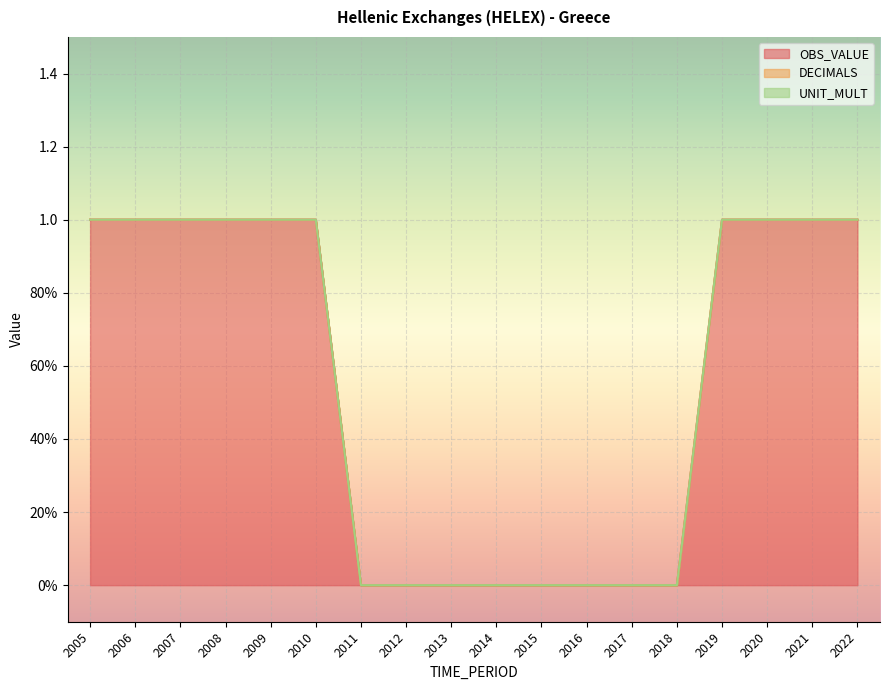

True or false: UNIT_MULT has more than 0 interior local peaks.

False